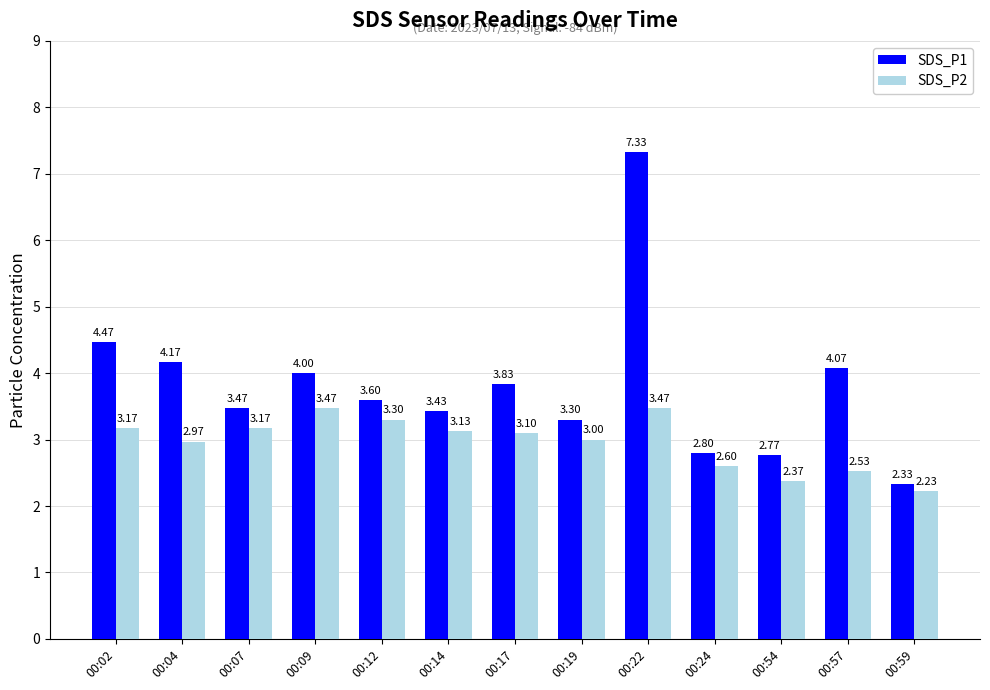

Which series changed the most between 00:22 and 00:57?

SDS_P1